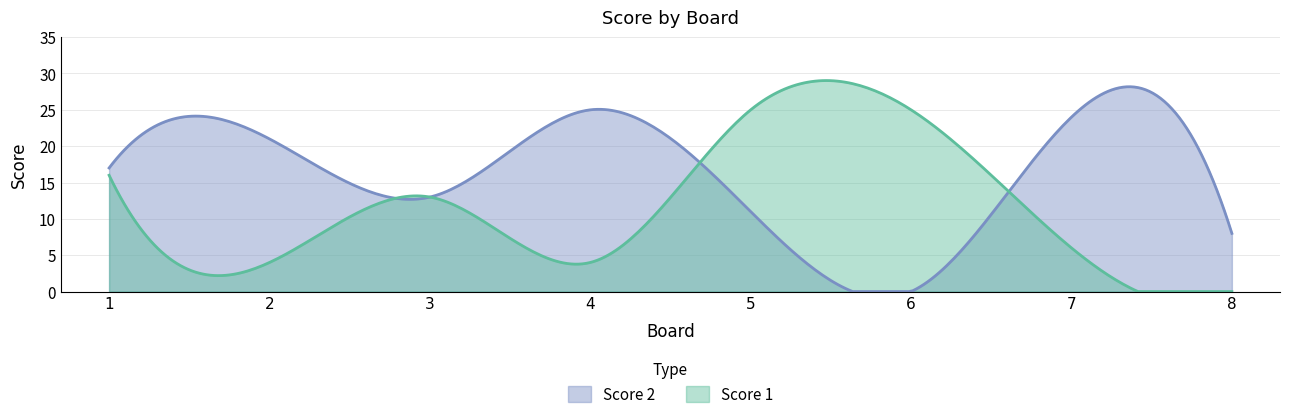

Where does the Score 1 series first go above 13?

1